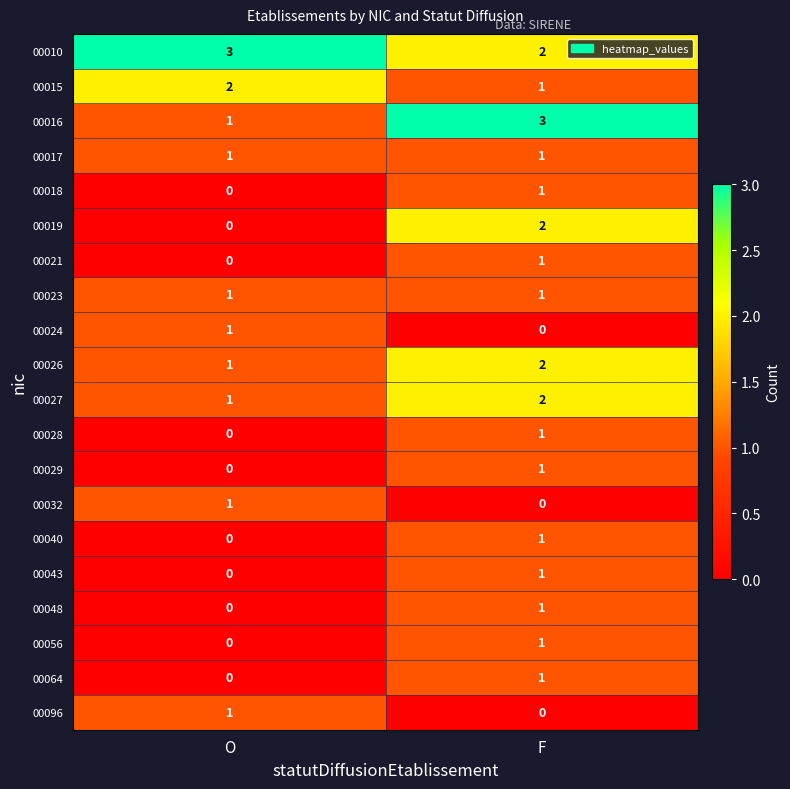

Where is 00028 nearest to the value 0?

O